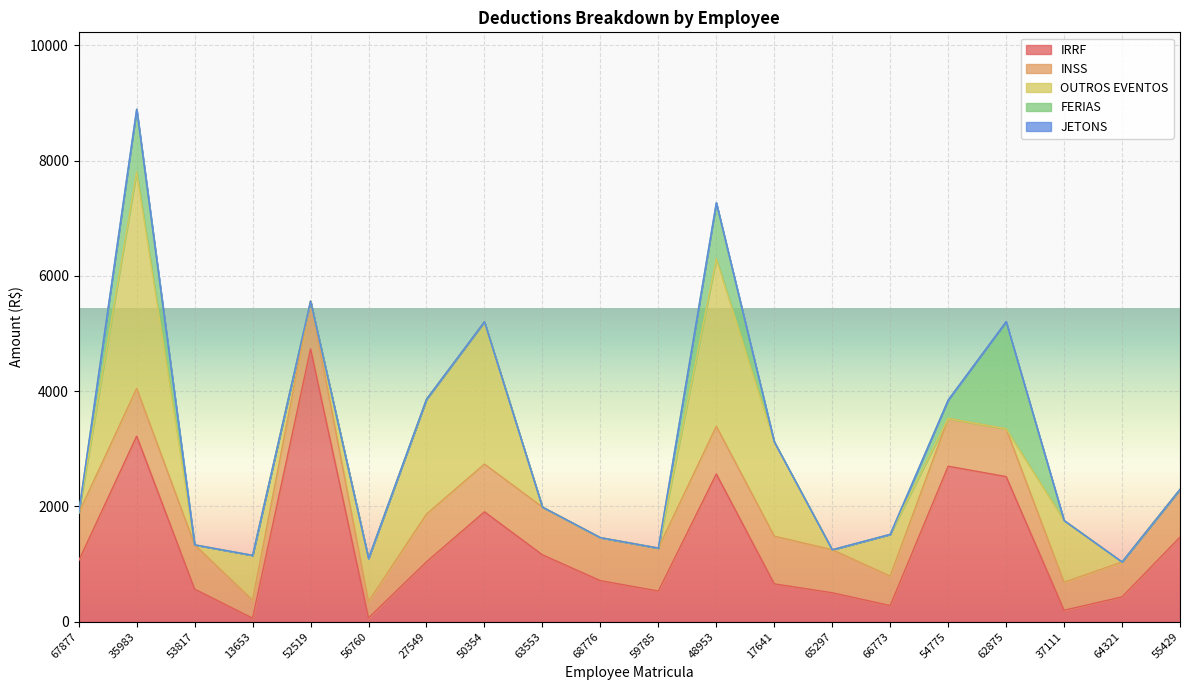

How many data points in INSS are above 828?

11